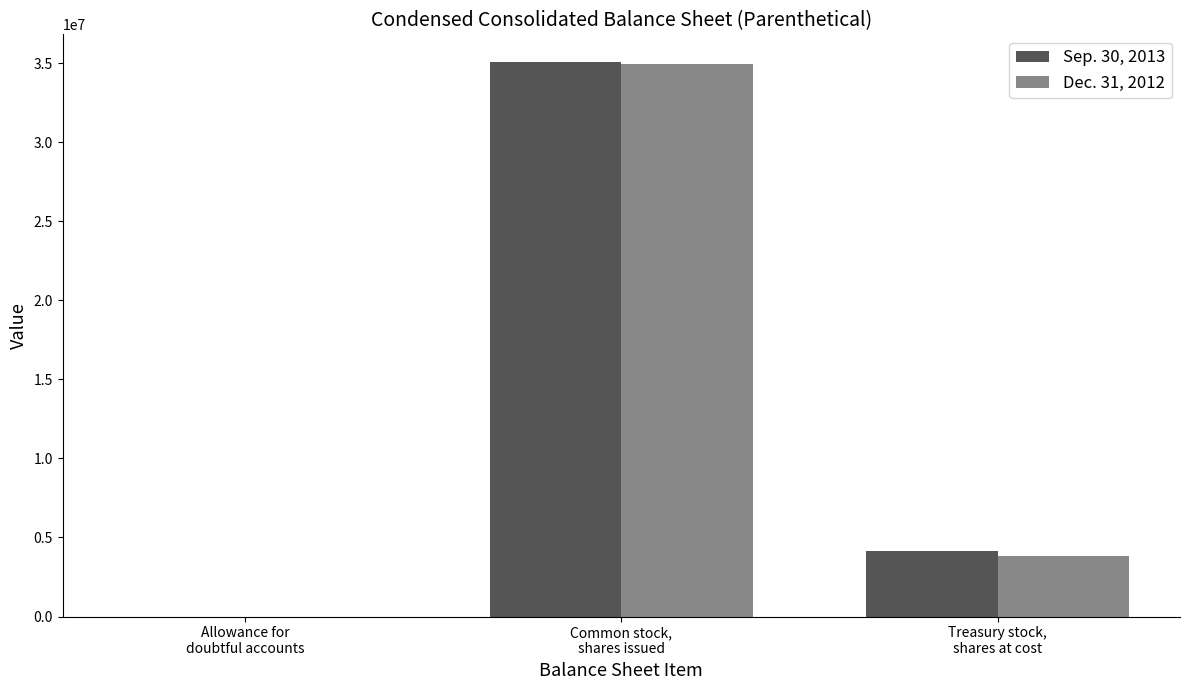

Reading left to right, transcribe all the data shown in this chart.

Sep. 30, 2013: Allowance for
doubtful accounts=1200	Common stock,
shares issued=35066000	Treasury stock,
shares at cost=4131000
Dec. 31, 2012: Allowance for
doubtful accounts=1187	Common stock,
shares issued=34912000	Treasury stock,
shares at cost=3819000